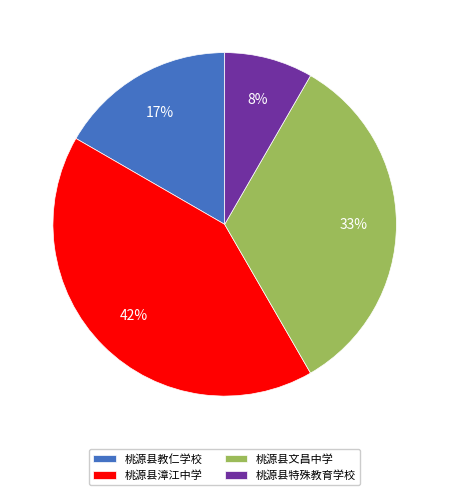

Does 桃源县漳江中学 account for over 50% of the chart?

No